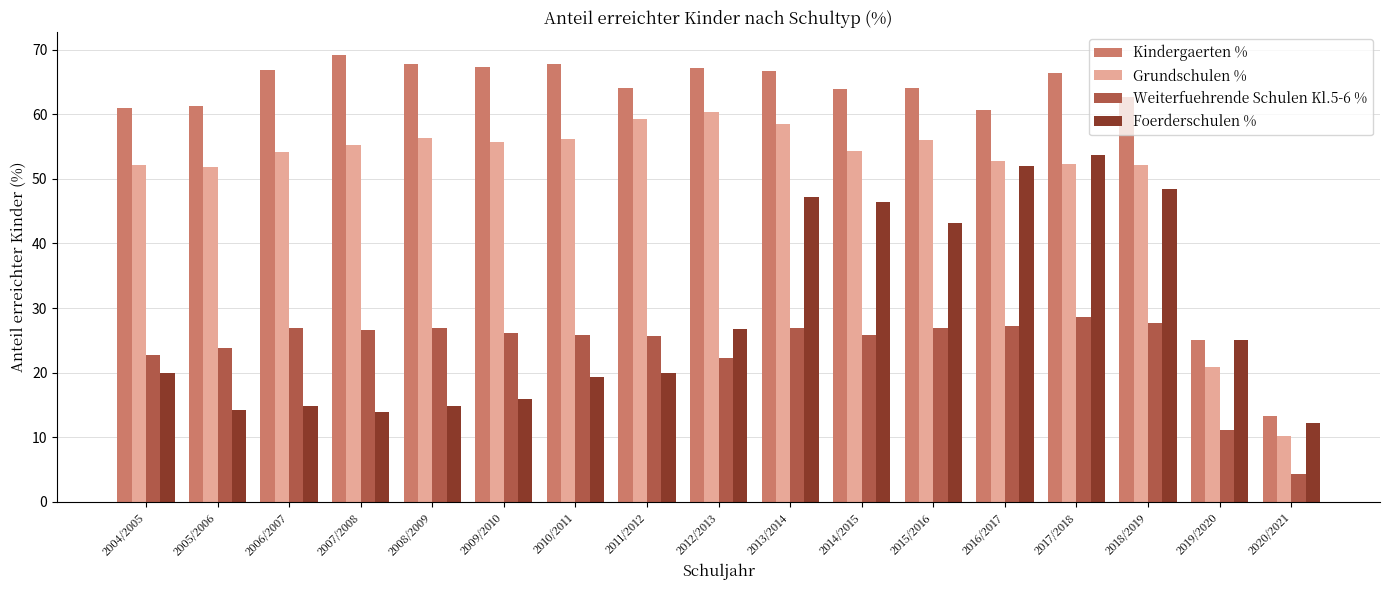

What is the approximate value of Kindergaerten % at 2014/2015?

63.9